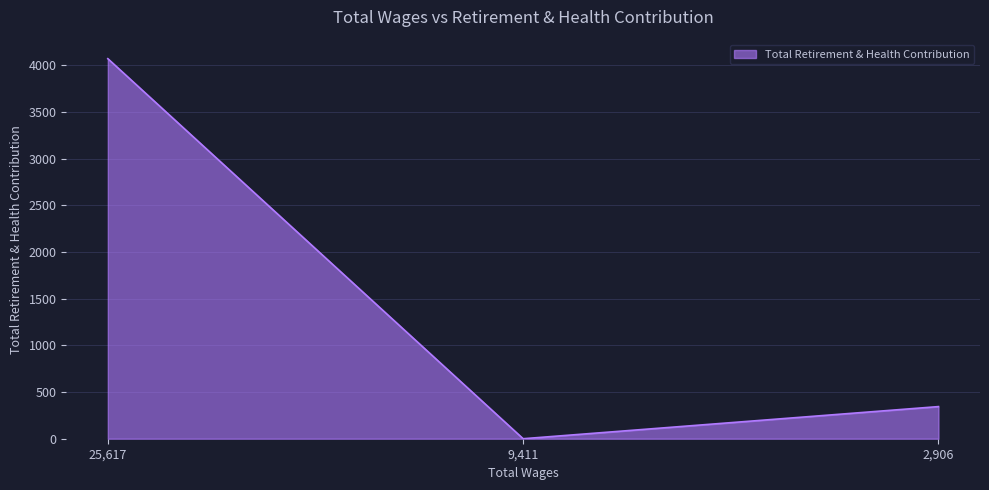

Which has a higher value, 2,906 or 9,411?

2,906